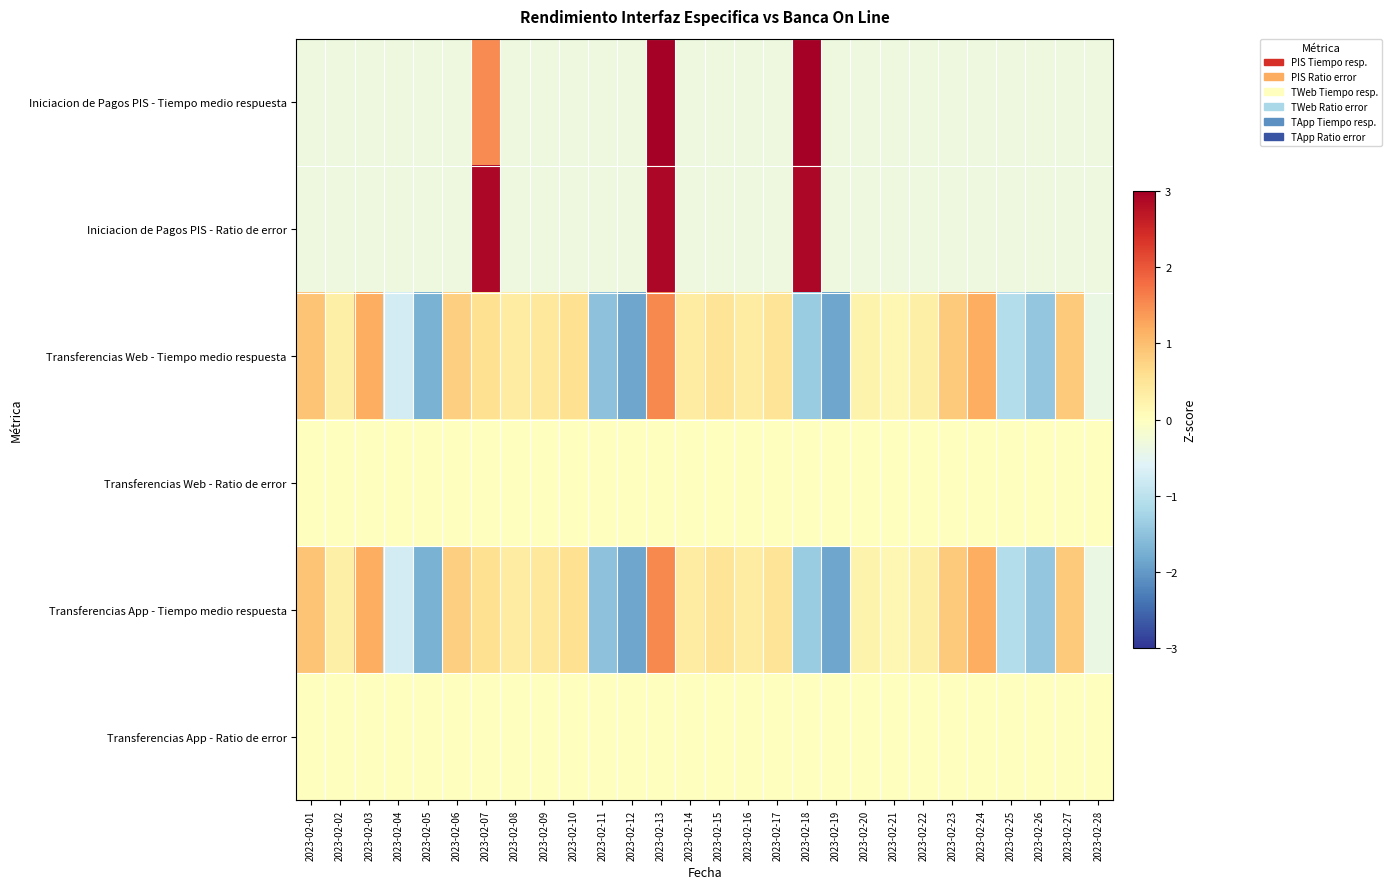

Reading right to left, what are all the values shown in this chart?

Iniciacion de Pagos PIS - Tiempo medio respuesta: 2023-02-28=-0.3	2023-02-27=-0.3	2023-02-26=-0.3	2023-02-25=-0.3	2023-02-24=-0.3	2023-02-23=-0.3	2023-02-22=-0.3	2023-02-21=-0.3	2023-02-20=-0.3	2023-02-19=-0.3	2023-02-18=3.4	2023-02-17=-0.3	2023-02-16=-0.3	2023-02-15=-0.3	2023-02-14=-0.3	2023-02-13=3.4	2023-02-12=-0.3	2023-02-11=-0.3	2023-02-10=-0.3	2023-02-09=-0.3	2023-02-08=-0.3	2023-02-07=1.5	2023-02-06=-0.3	2023-02-05=-0.3	2023-02-04=-0.3	2023-02-03=-0.3	2023-02-02=-0.3	2023-02-01=-0.3
Iniciacion de Pagos PIS - Ratio de error: 2023-02-28=-0.3	2023-02-27=-0.3	2023-02-26=-0.3	2023-02-25=-0.3	2023-02-24=-0.3	2023-02-23=-0.3	2023-02-22=-0.3	2023-02-21=-0.3	2023-02-20=-0.3	2023-02-19=-0.3	2023-02-18=2.9	2023-02-17=-0.3	2023-02-16=-0.3	2023-02-15=-0.3	2023-02-14=-0.3	2023-02-13=2.9	2023-02-12=-0.3	2023-02-11=-0.3	2023-02-10=-0.3	2023-02-09=-0.3	2023-02-08=-0.3	2023-02-07=2.9	2023-02-06=-0.3	2023-02-05=-0.3	2023-02-04=-0.3	2023-02-03=-0.3	2023-02-02=-0.3	2023-02-01=-0.3
Transferencias Web - Tiempo medio respuesta: 2023-02-28=-0.4	2023-02-27=0.8	2023-02-26=-1.4	2023-02-25=-1.1	2023-02-24=1.2	2023-02-23=0.8	2023-02-22=0.3	2023-02-21=0.2	2023-02-20=0.2	2023-02-19=-1.9	2023-02-18=-1.4	2023-02-17=0.5	2023-02-16=0.4	2023-02-15=0.5	2023-02-14=0.4	2023-02-13=1.5	2023-02-12=-1.9	2023-02-11=-1.5	2023-02-10=0.6	2023-02-09=0.4	2023-02-08=0.4	2023-02-07=0.6	2023-02-06=0.8	2023-02-05=-1.7	2023-02-04=-0.7	2023-02-03=1.2	2023-02-02=0.3	2023-02-01=0.9
Transferencias Web - Ratio de error: 2023-02-28=0.0	2023-02-27=0.0	2023-02-26=0.0	2023-02-25=0.0	2023-02-24=0.0	2023-02-23=0.0	2023-02-22=0.0	2023-02-21=0.0	2023-02-20=0.0	2023-02-19=0.0	2023-02-18=0.0	2023-02-17=0.0	2023-02-16=0.0	2023-02-15=0.0	2023-02-14=0.0	2023-02-13=0.0	2023-02-12=0.0	2023-02-11=0.0	2023-02-10=0.0	2023-02-09=0.0	2023-02-08=0.0	2023-02-07=0.0	2023-02-06=0.0	2023-02-05=0.0	2023-02-04=0.0	2023-02-03=0.0	2023-02-02=0.0	2023-02-01=0.0
Transferencias App - Tiempo medio respuesta: 2023-02-28=-0.4	2023-02-27=0.8	2023-02-26=-1.4	2023-02-25=-1.1	2023-02-24=1.2	2023-02-23=0.8	2023-02-22=0.3	2023-02-21=0.2	2023-02-20=0.2	2023-02-19=-1.9	2023-02-18=-1.4	2023-02-17=0.5	2023-02-16=0.4	2023-02-15=0.5	2023-02-14=0.4	2023-02-13=1.5	2023-02-12=-1.9	2023-02-11=-1.5	2023-02-10=0.6	2023-02-09=0.4	2023-02-08=0.4	2023-02-07=0.6	2023-02-06=0.8	2023-02-05=-1.7	2023-02-04=-0.7	2023-02-03=1.2	2023-02-02=0.3	2023-02-01=0.9
Transferencias App - Ratio de error: 2023-02-28=0.0	2023-02-27=0.0	2023-02-26=0.0	2023-02-25=0.0	2023-02-24=0.0	2023-02-23=0.0	2023-02-22=0.0	2023-02-21=0.0	2023-02-20=0.0	2023-02-19=0.0	2023-02-18=0.0	2023-02-17=0.0	2023-02-16=0.0	2023-02-15=0.0	2023-02-14=0.0	2023-02-13=0.0	2023-02-12=0.0	2023-02-11=0.0	2023-02-10=0.0	2023-02-09=0.0	2023-02-08=0.0	2023-02-07=0.0	2023-02-06=0.0	2023-02-05=0.0	2023-02-04=0.0	2023-02-03=0.0	2023-02-02=0.0	2023-02-01=0.0